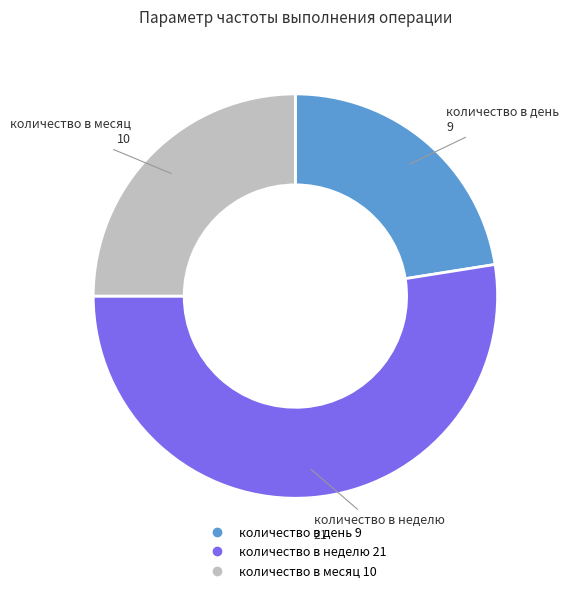

What is the smallest slice in the pie chart?

количество в день